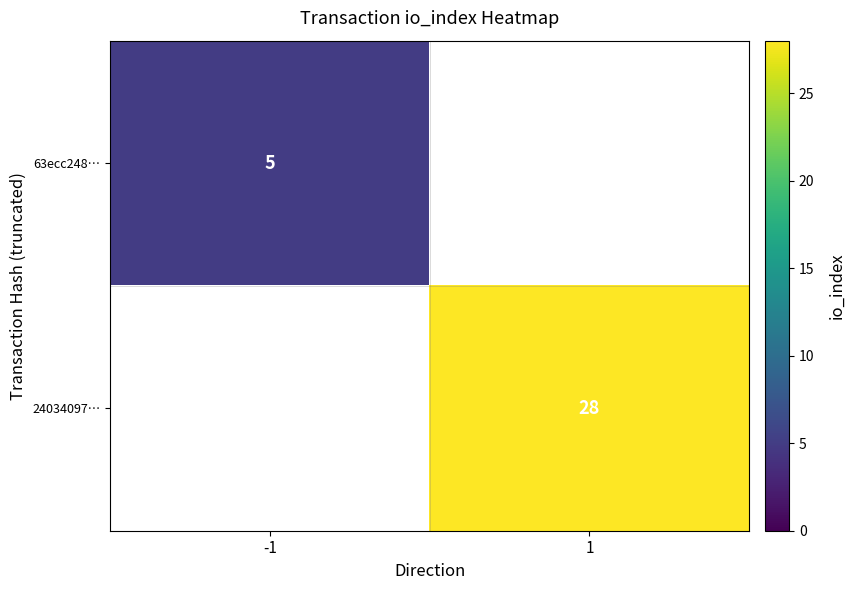

The value of 24034097… at 1 is 28. True or false?

True